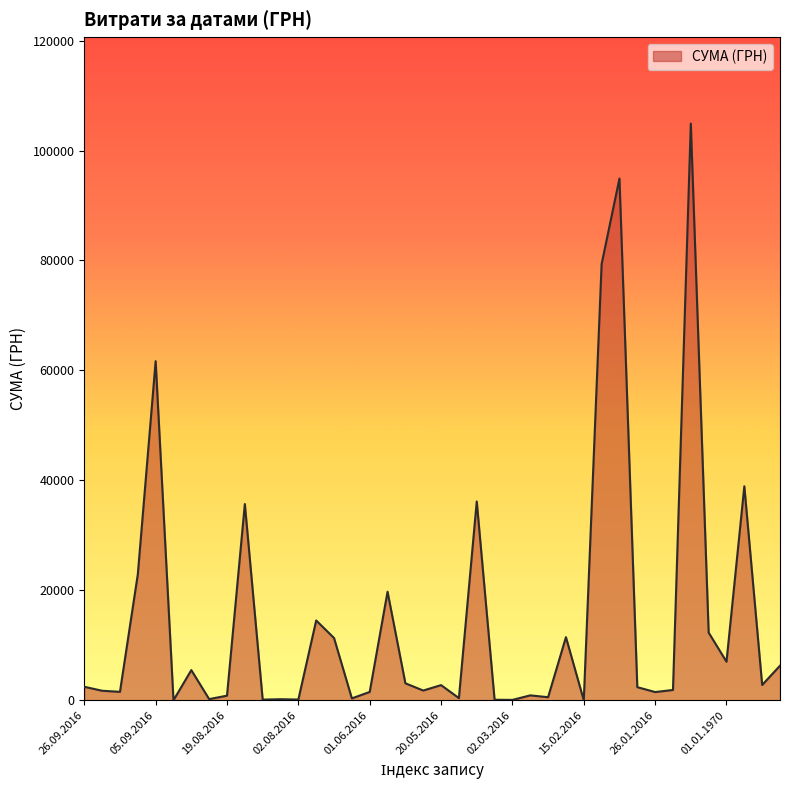

What is the greatest value displayed?

104899.0